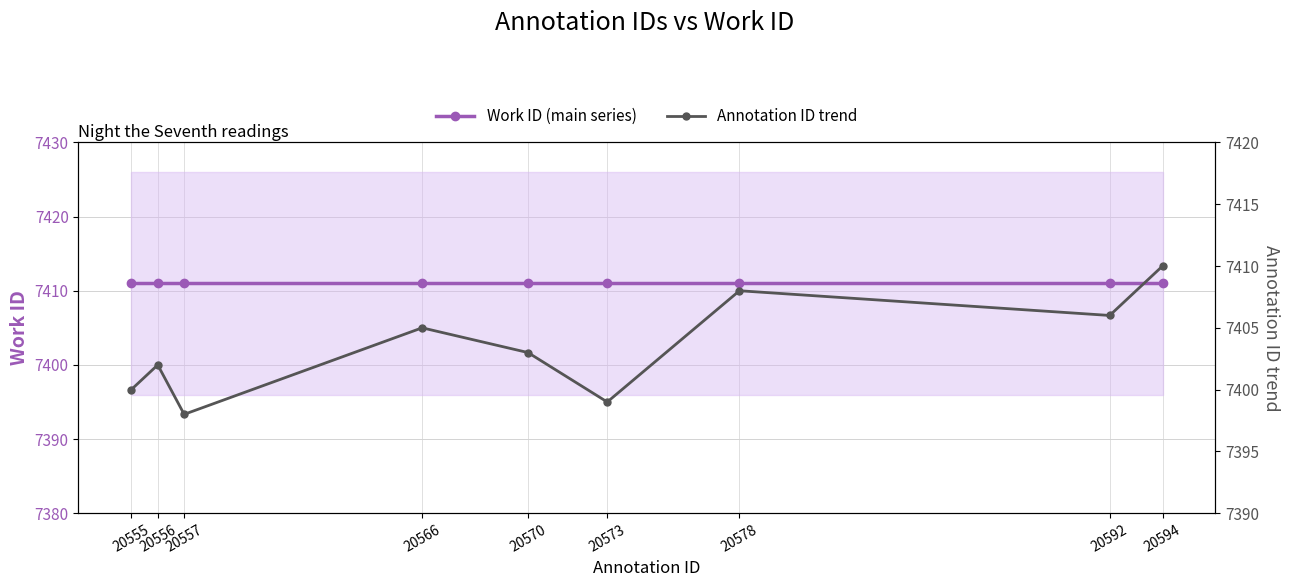

What is the total value across all series at 20578?

14819